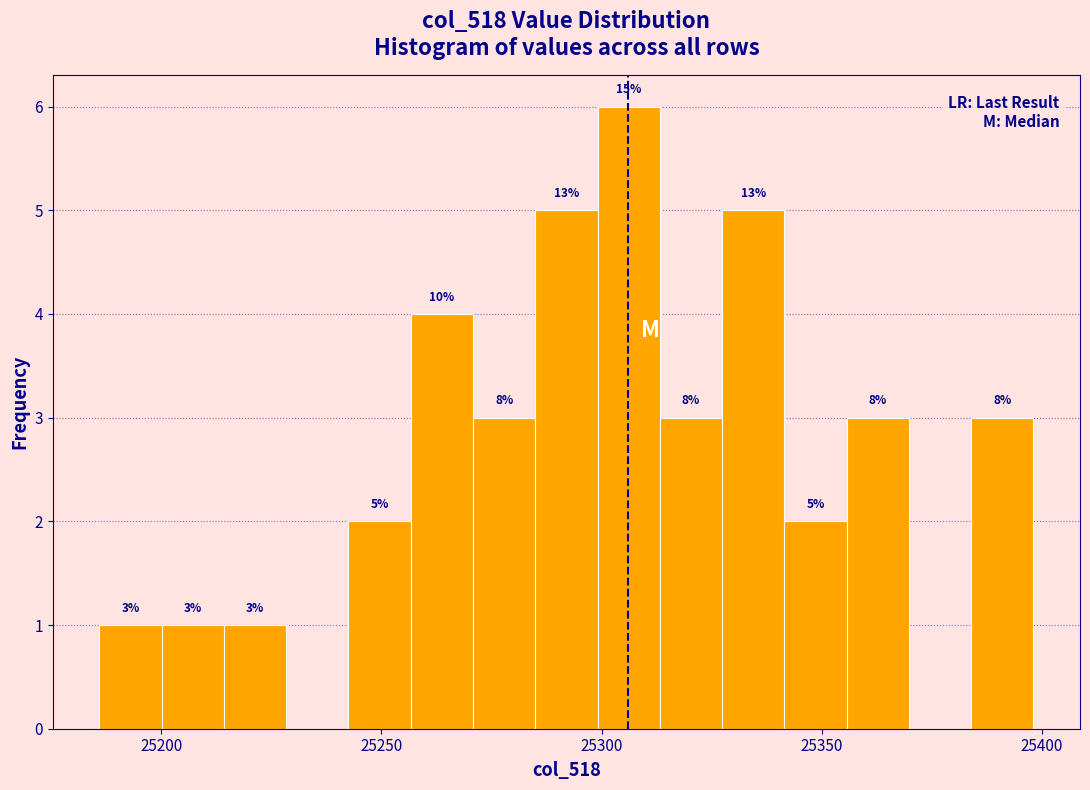

Around what value on the x-axis is the tallest bar? Give the approximate position of its centre, as read against the axis.

25305